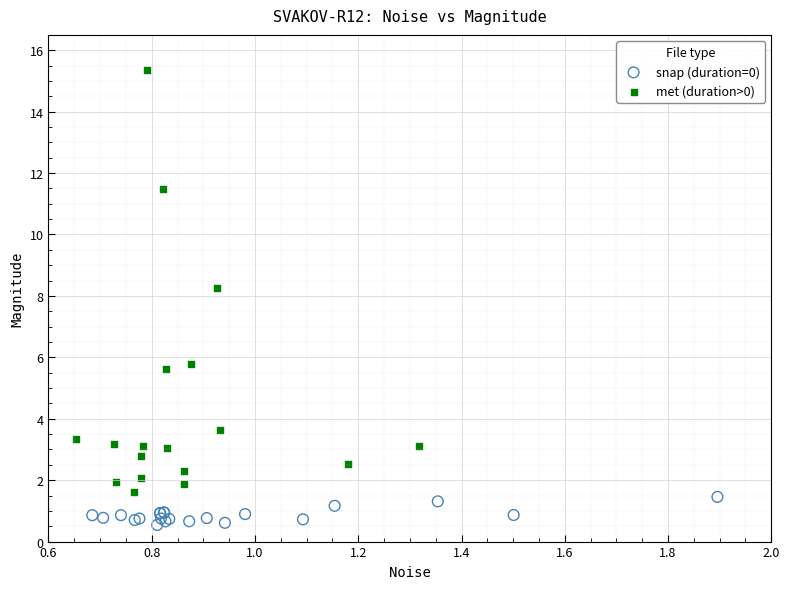

Which series reaches the minimum Y coordinate?

snap (duration=0)